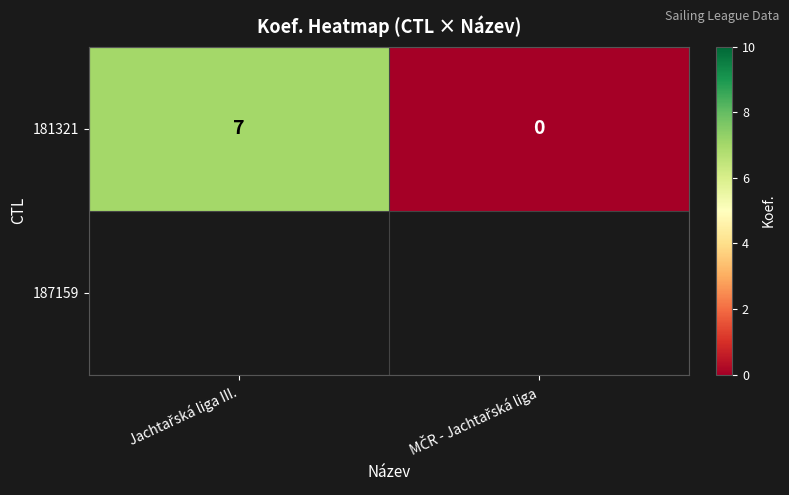

Where is the data nearest to the value 3?

MČR - Jachtařská liga